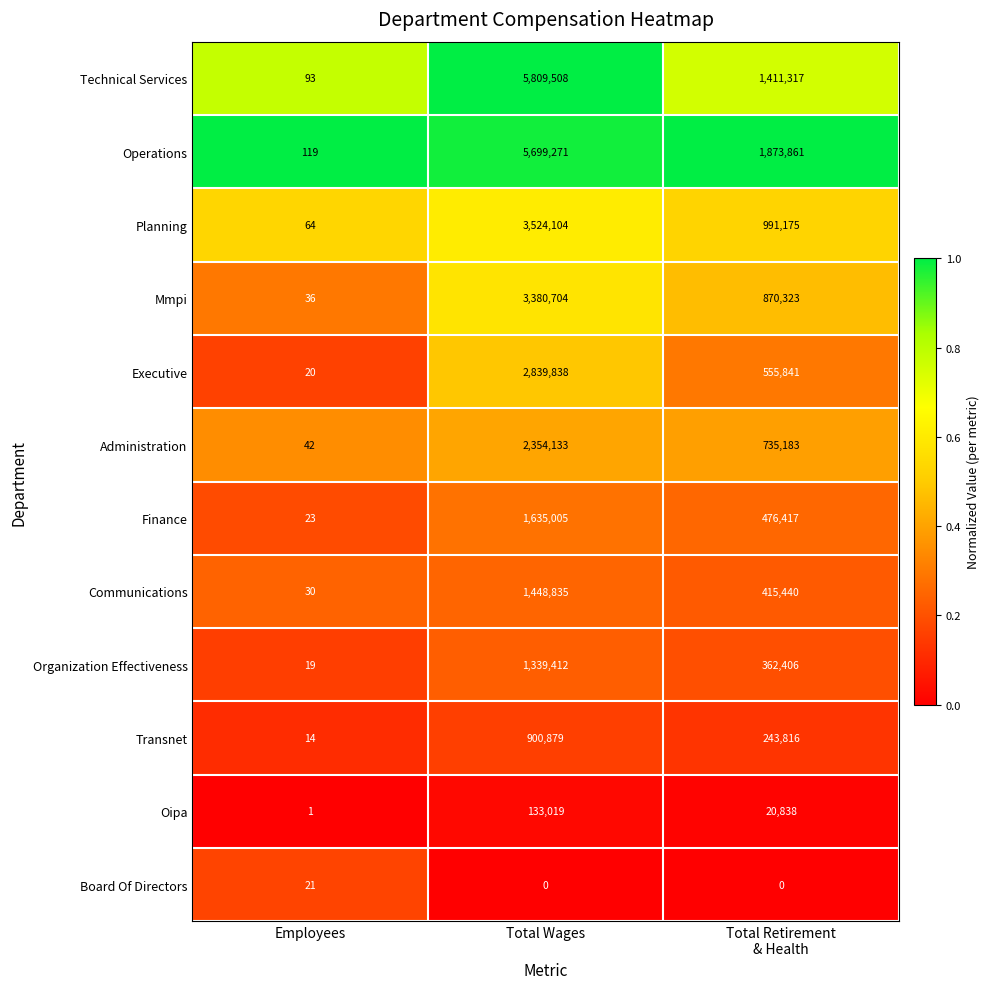

What is the difference between the maximum and minimum values in the Planning series?

3524040